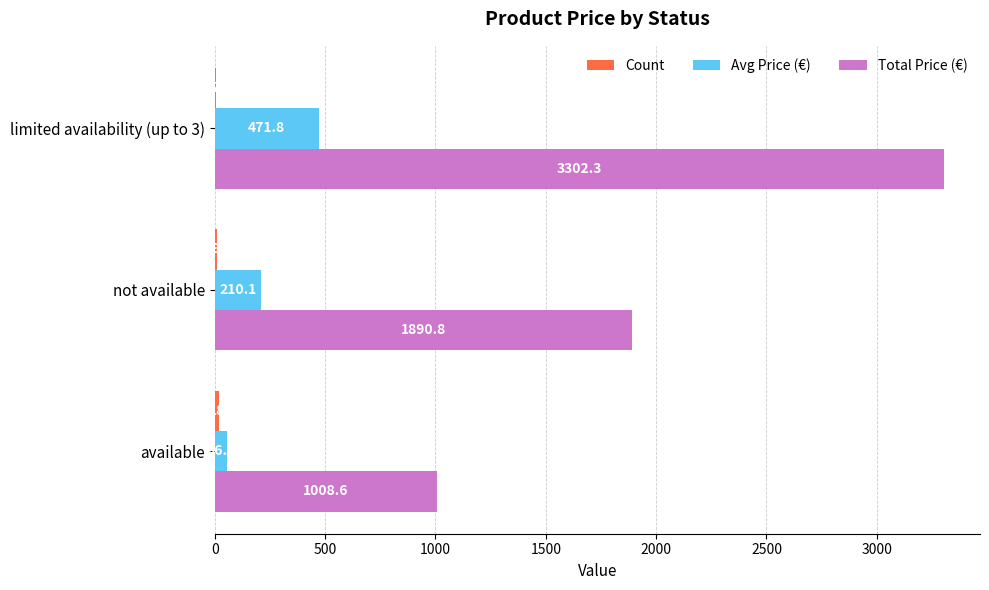

At which category is the sum across all series the highest?

limited availability (up to 3)